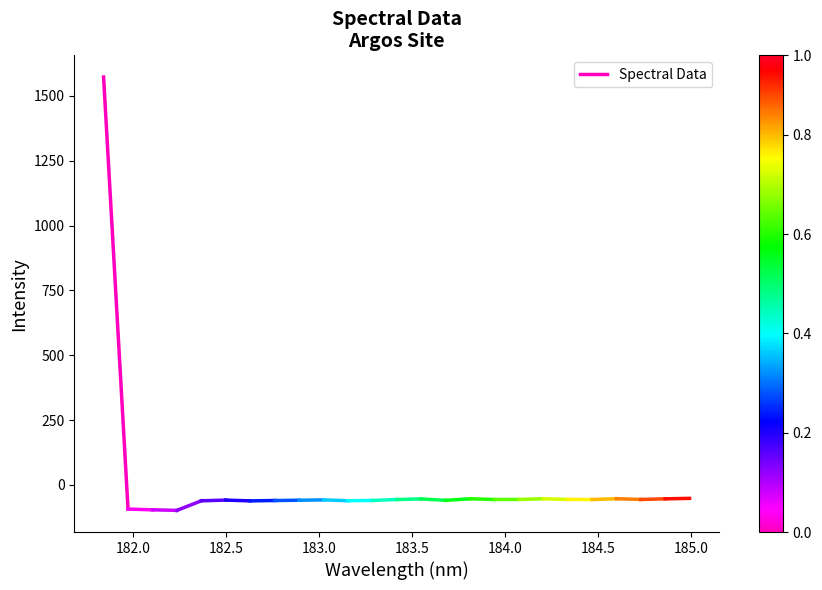

At which label is the value closest to 739?

182.0